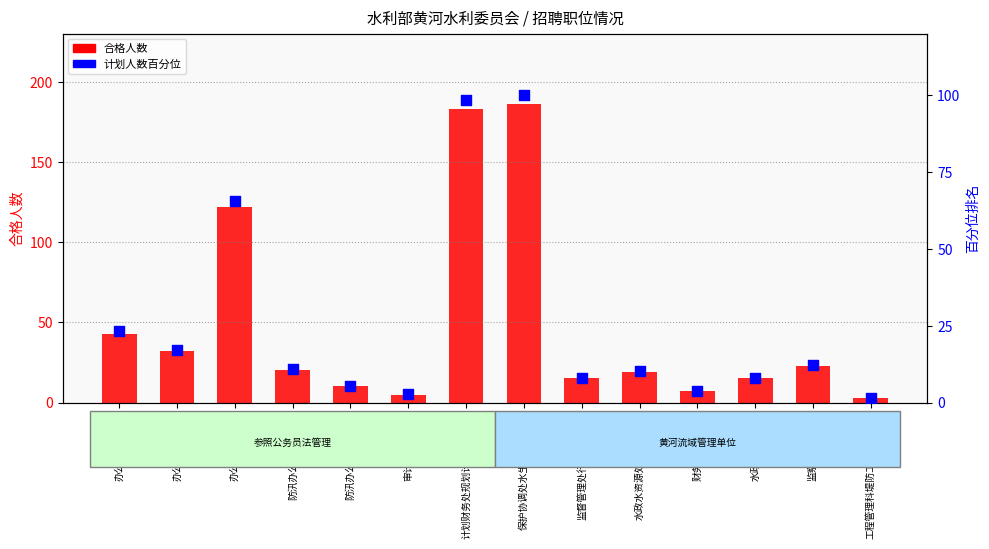

Which series reaches the maximum Y coordinate?

合格人数